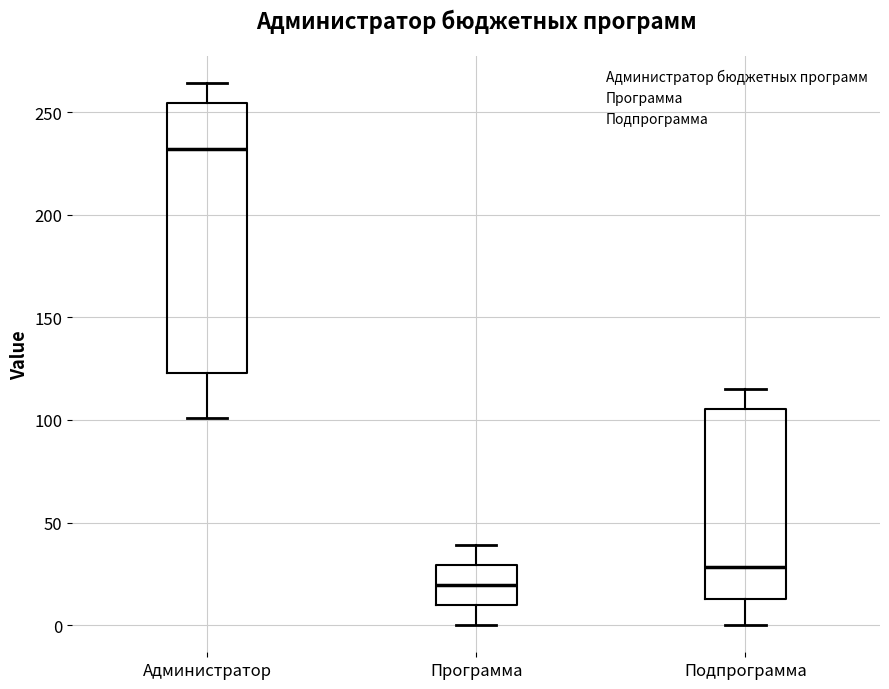

Which box's median line is the highest?

Администратор